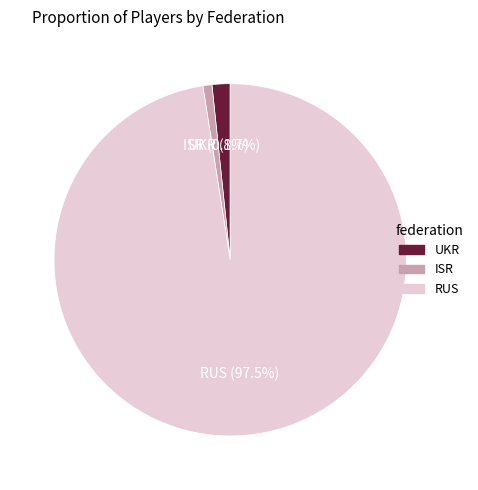

To the nearest percent, what portion does UKR represent?

2%